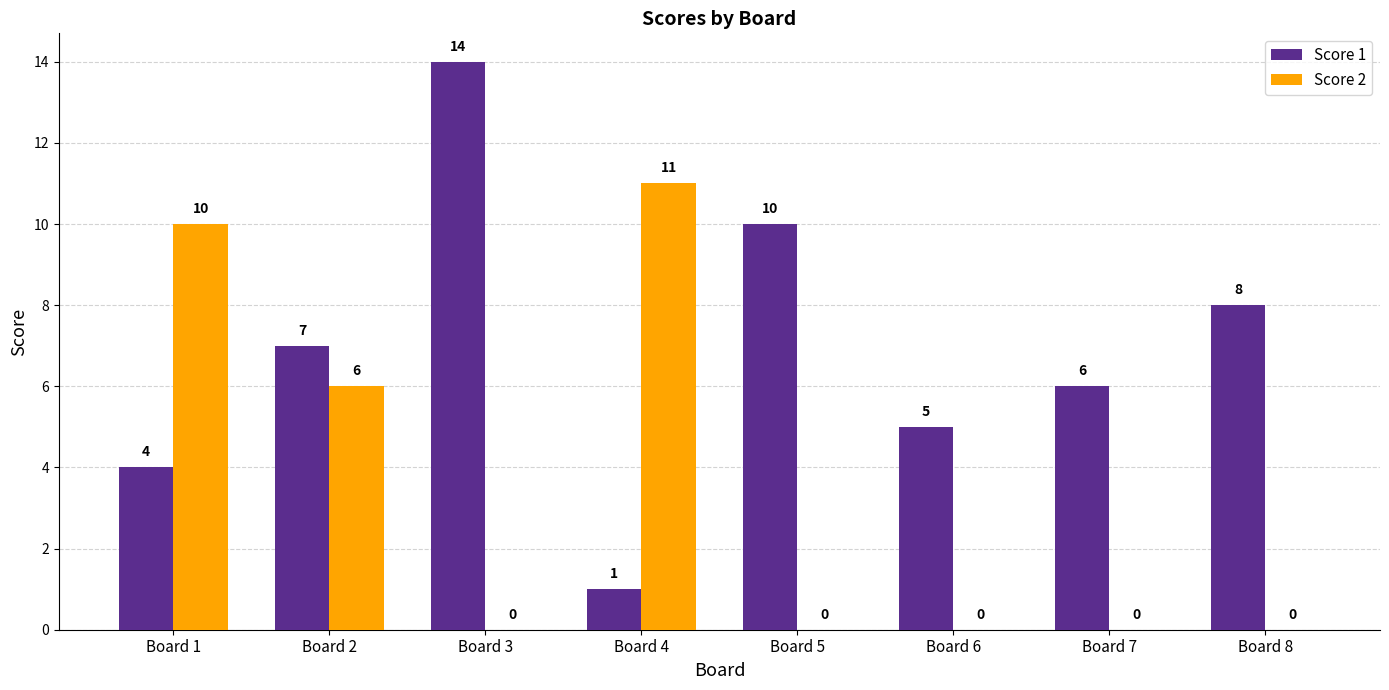

Reading right to left, extract all data points from this chart.

Score 1: Board 8=8	Board 7=6	Board 6=5	Board 5=10	Board 4=1	Board 3=14	Board 2=7	Board 1=4
Score 2: Board 8=0	Board 7=0	Board 6=0	Board 5=0	Board 4=11	Board 3=0	Board 2=6	Board 1=10